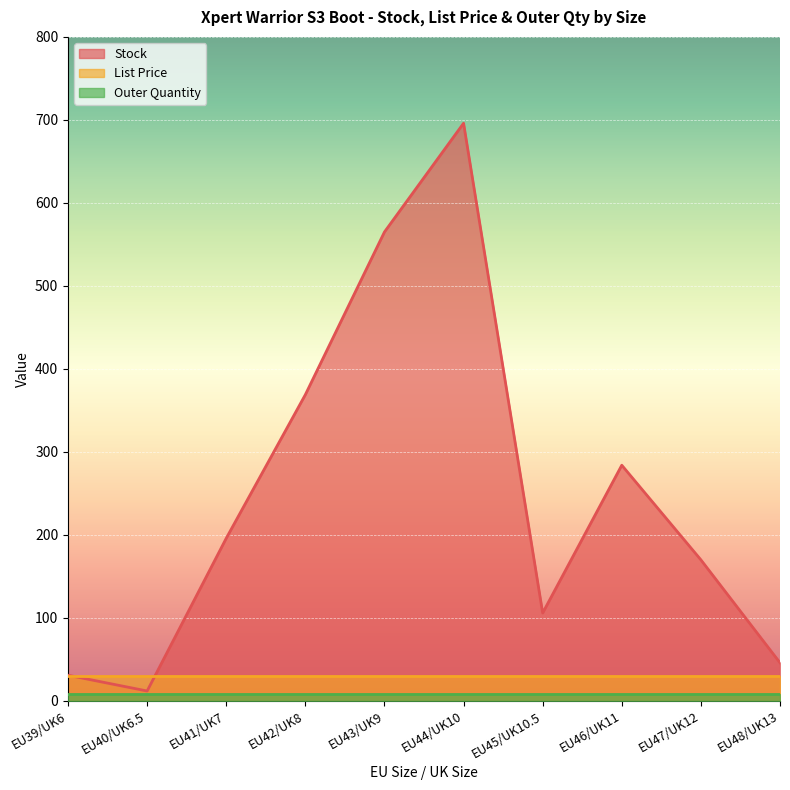

True or false: Stock and List Price intersect in this chart.

True